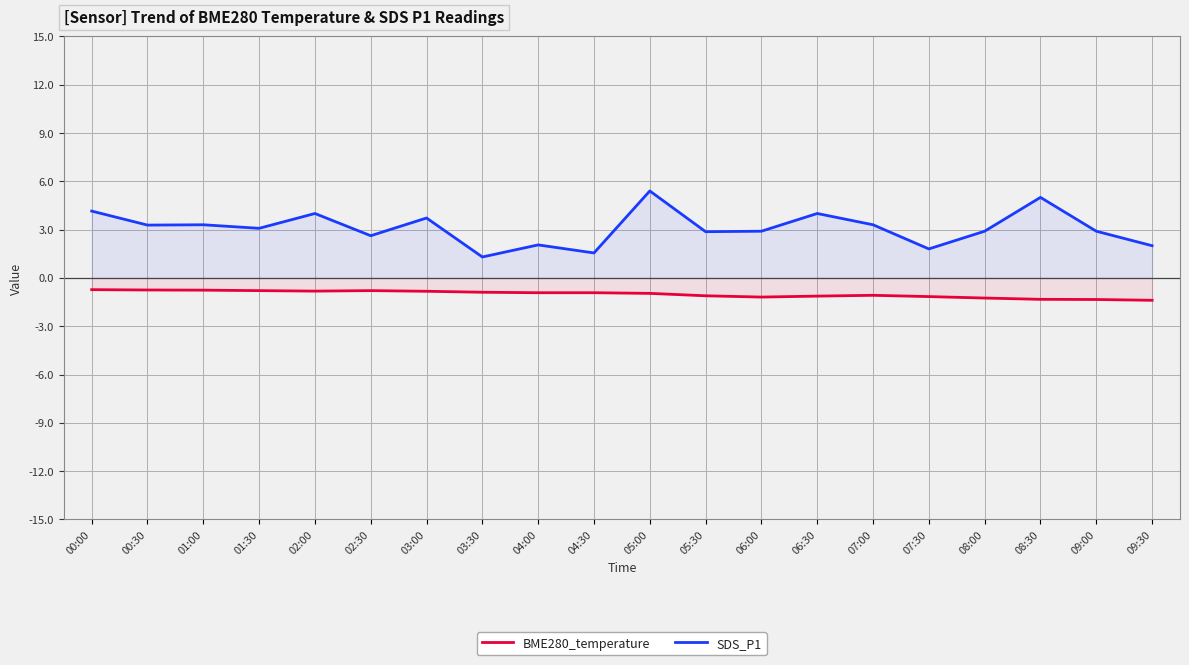

Reading left to right, transcribe all the data shown in this chart.

BME280_temperature: 00:00=-0.7	00:30=-0.8	01:00=-0.8	01:30=-0.8	02:00=-0.8	02:30=-0.8	03:00=-0.8	03:30=-0.9	04:00=-0.9	04:30=-0.9	05:00=-1.0	05:30=-1.1	06:00=-1.2	06:30=-1.1	07:00=-1.1	07:30=-1.2	08:00=-1.2	08:30=-1.3	09:00=-1.3	09:30=-1.4
SDS_P1: 00:00=4.2	00:30=3.3	01:00=3.3	01:30=3.1	02:00=4.0	02:30=2.6	03:00=3.7	03:30=1.3	04:00=2.0	04:30=1.6	05:00=5.4	05:30=2.9	06:00=2.9	06:30=4.0	07:00=3.3	07:30=1.8	08:00=2.9	08:30=5.0	09:00=2.9	09:30=2.0